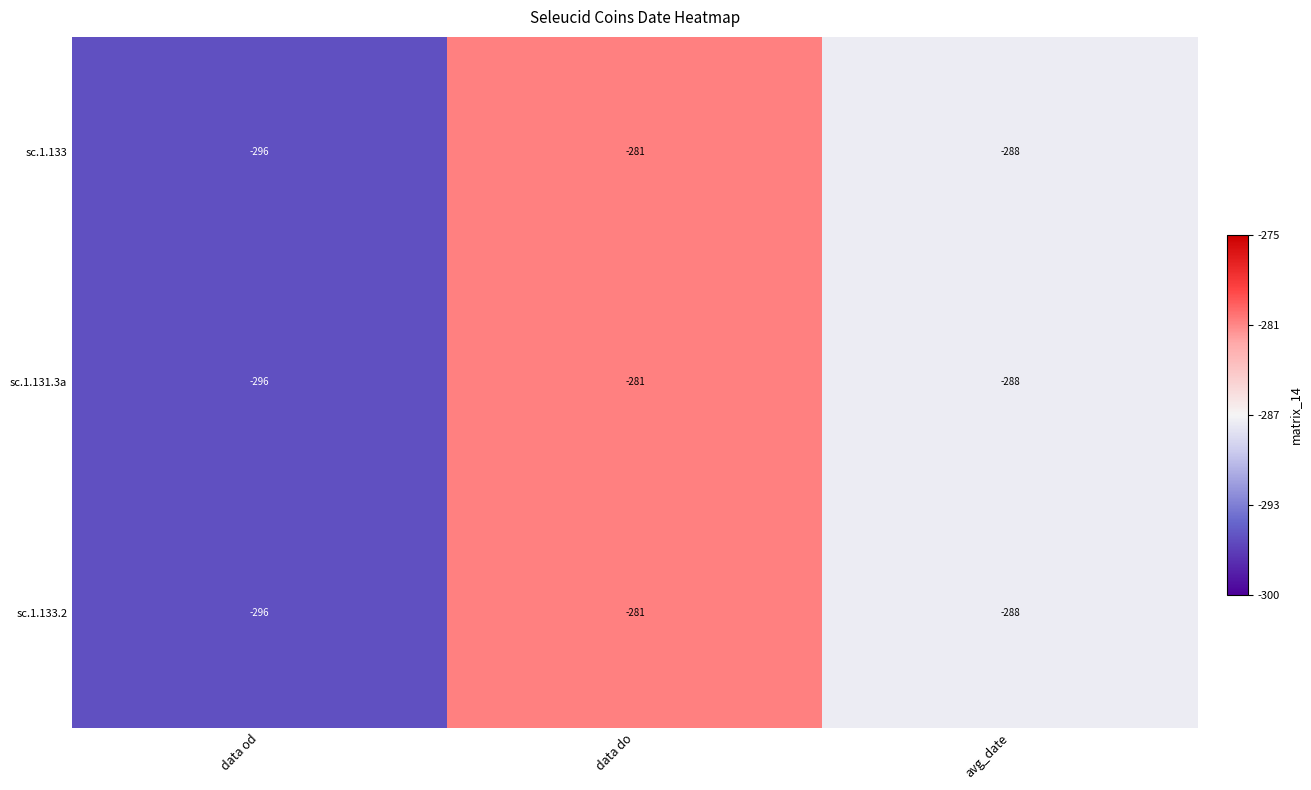

Which label corresponds to the largest value in the chart?

data do